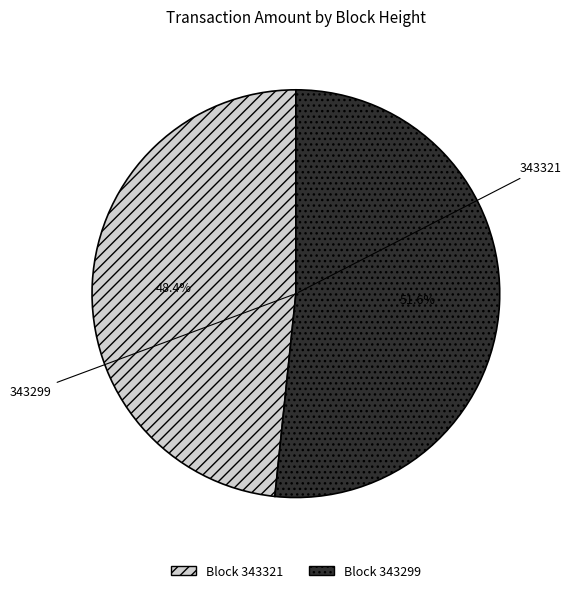

To the nearest percent, what is the combined percentage of 343321 and 343299?

100%